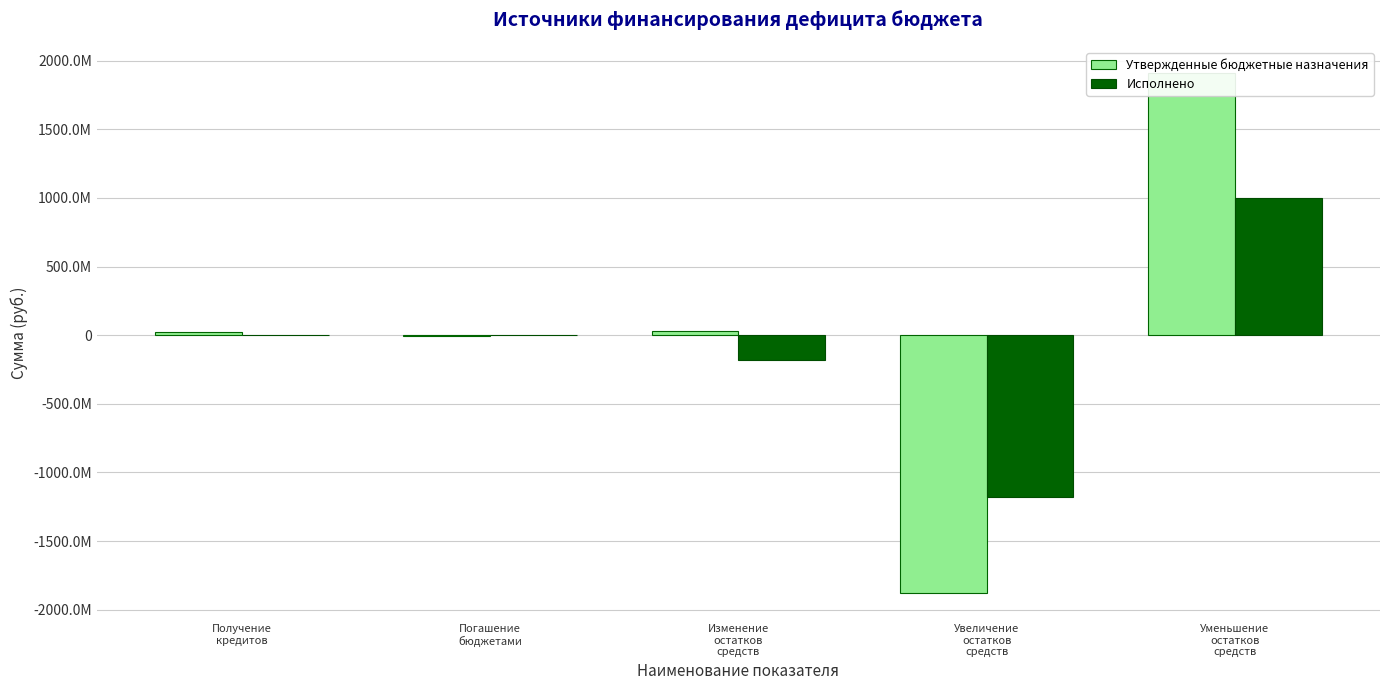

What is the approximate value of Утвержденные бюджетные назначения at Погашение
бюджетами?

-7862000.0